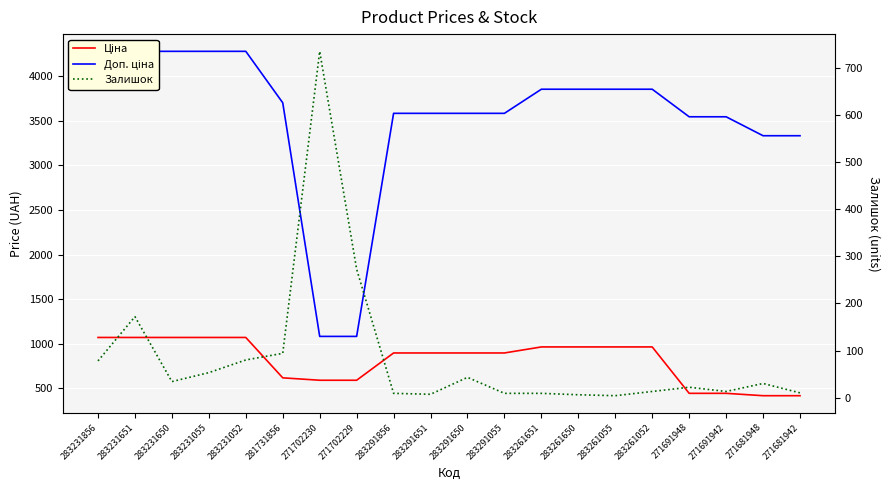

Where is the first local maximum for Залишок?

283231651